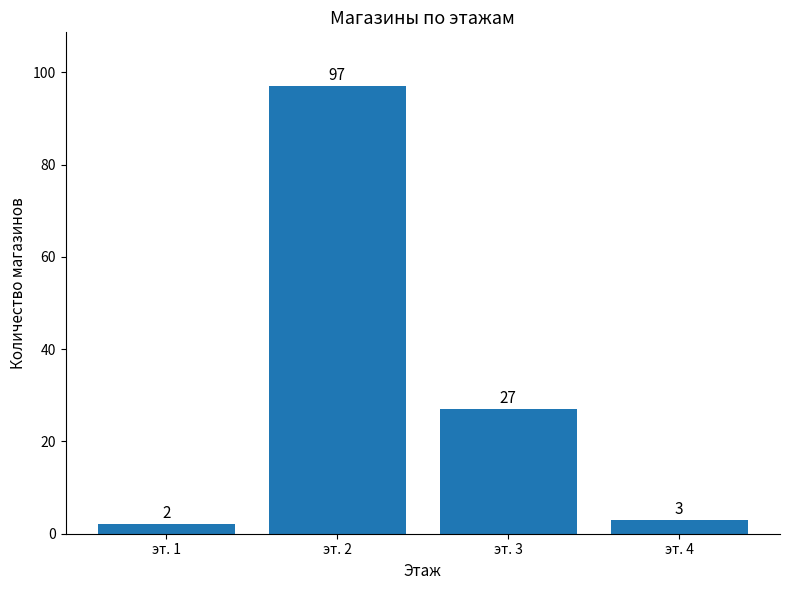

What is the greatest value displayed?

97